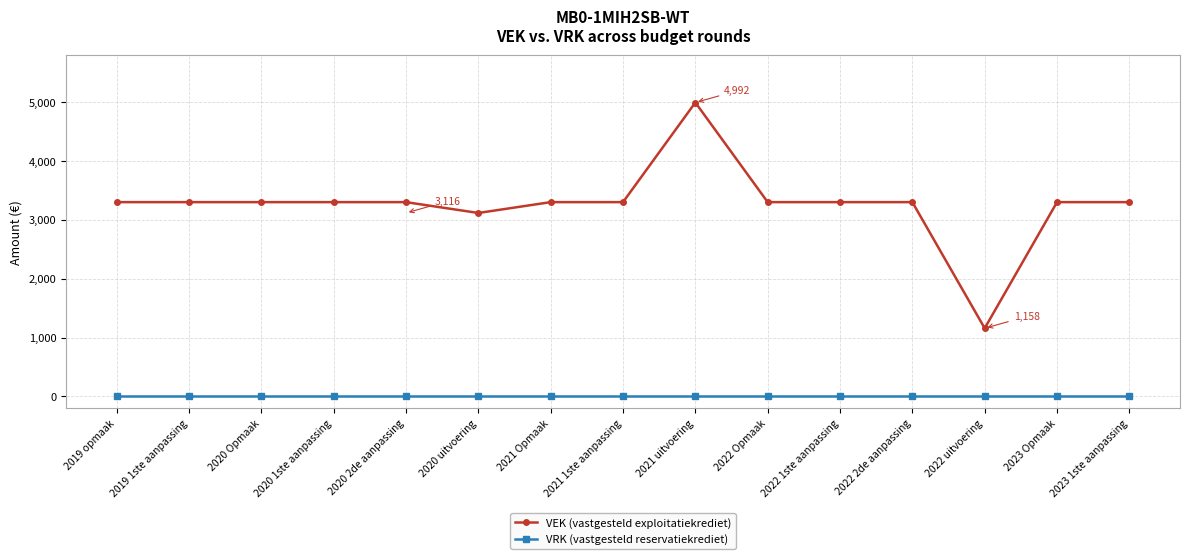

What is the label of the 8th point from the right?

2021 1ste aanpassing